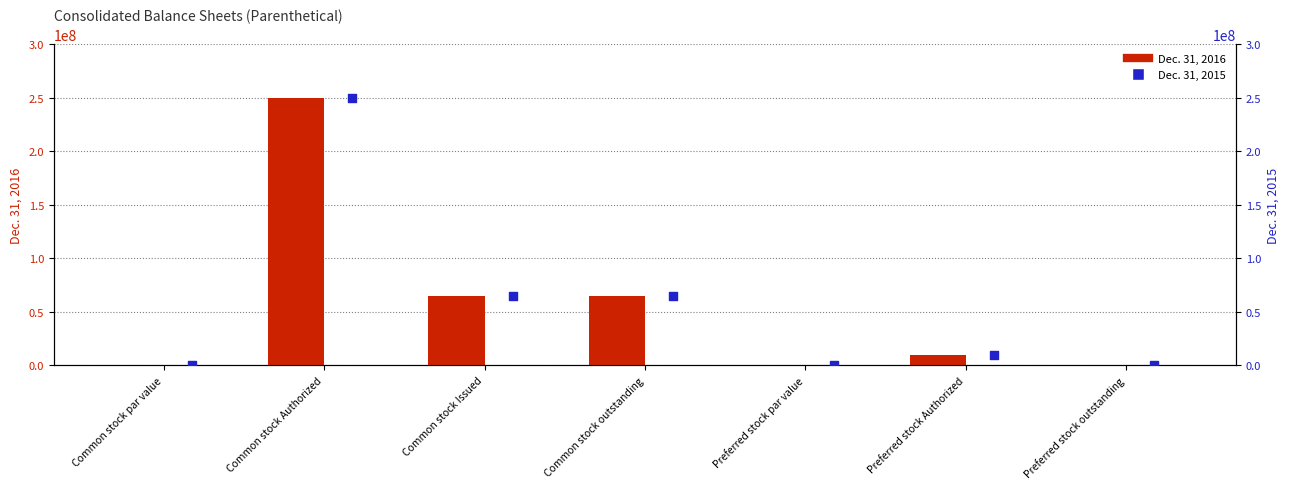

Which series reaches the minimum Y coordinate?

Dec. 31, 2016